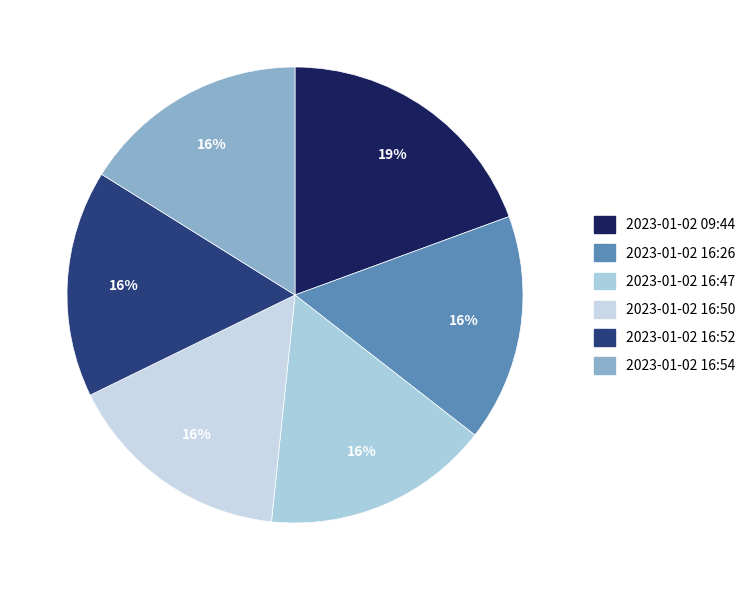

How many slices are in this pie chart?

6